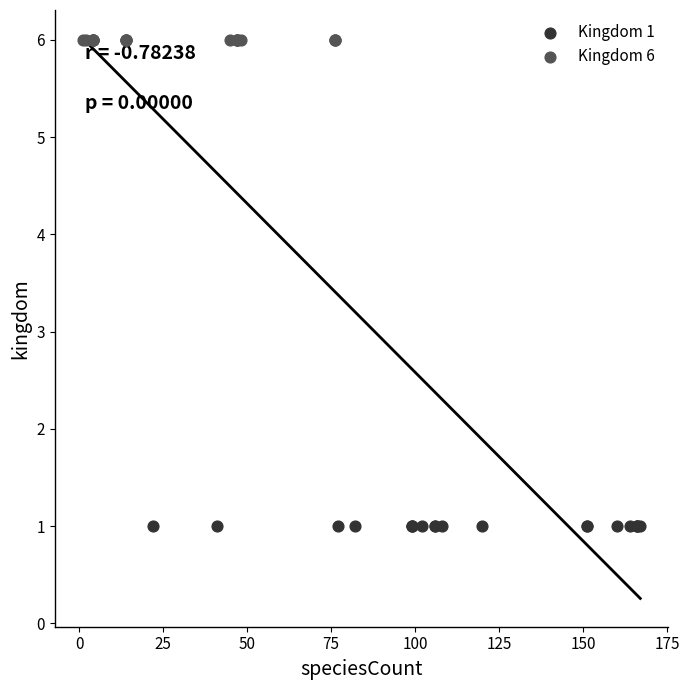

What are all the series names shown in the legend?

Kingdom 1, Kingdom 6